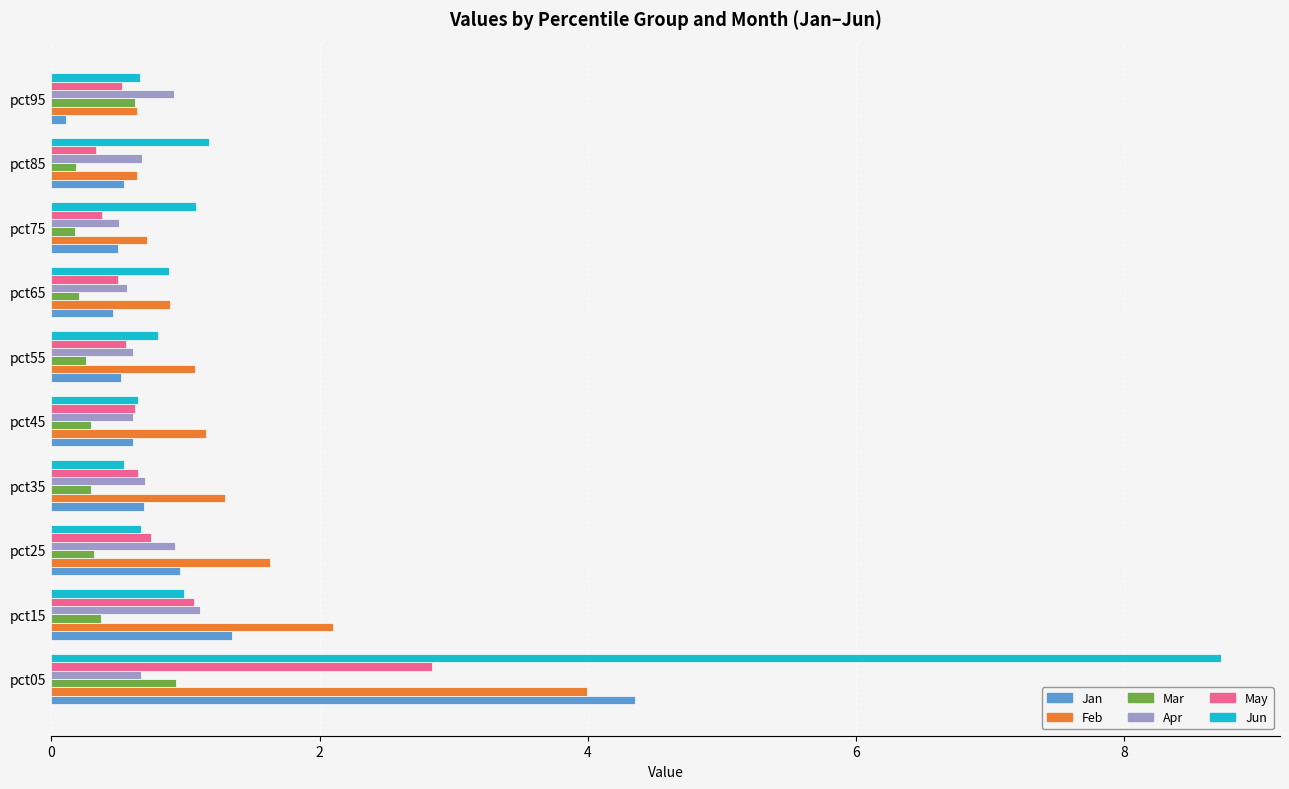

What is the smallest value displayed?

0.1